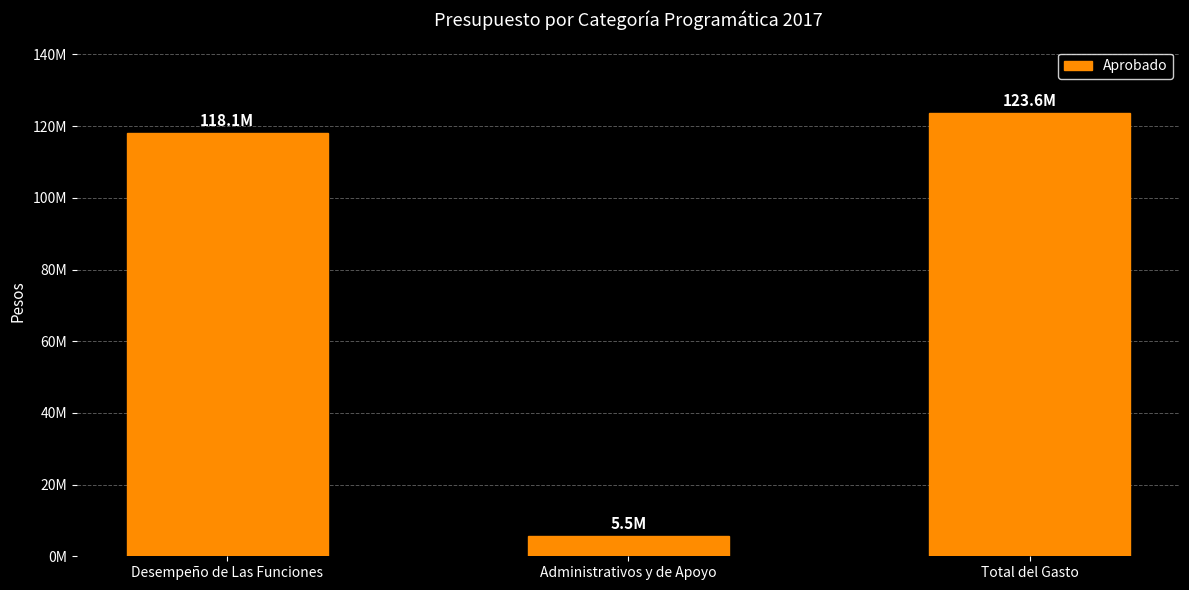

What is the label of the 1st bar from the left?

Desempeño de Las Funciones